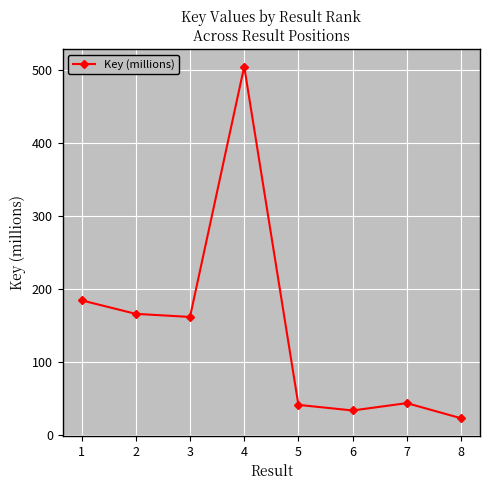

How many points are lower than both their immediate neighbors (excluding endpoints)?

2